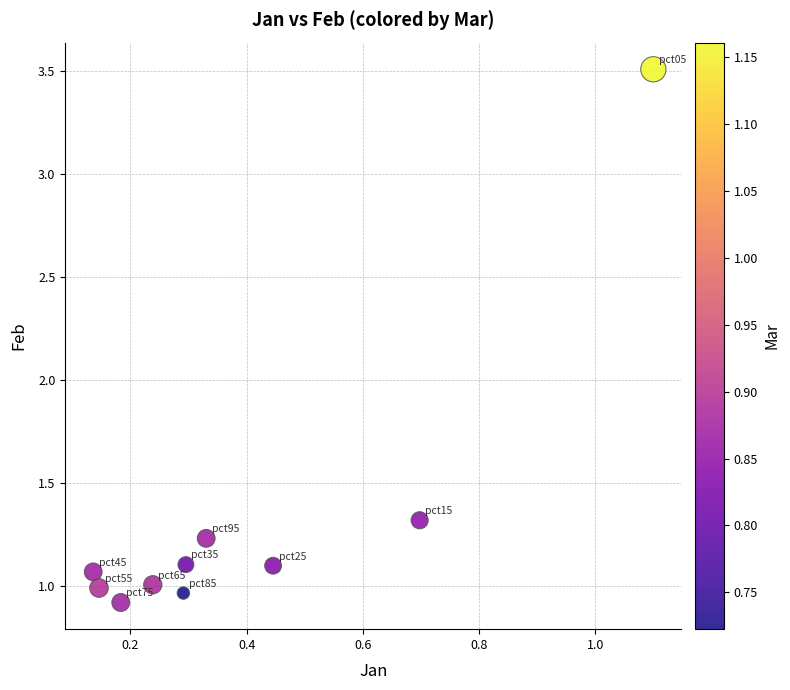

What is the average X value?

0.4